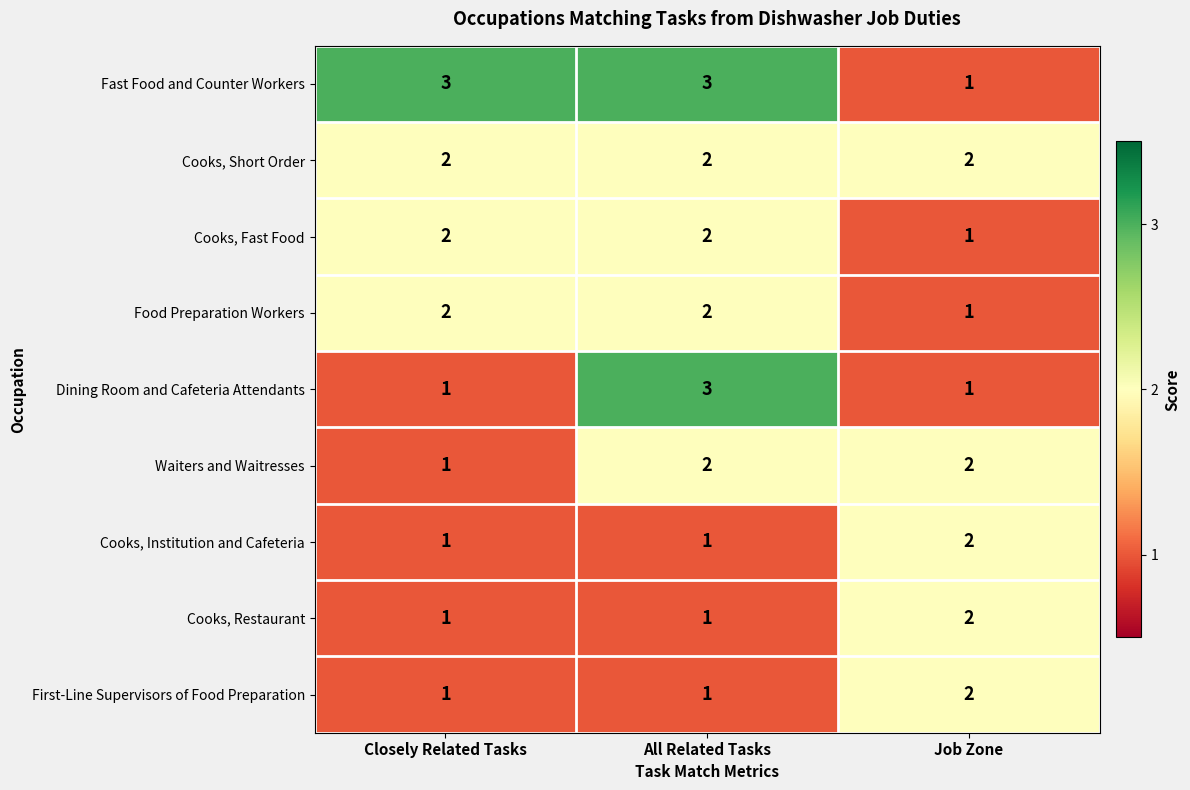

Which series has the largest total across all categories?

Fast Food and Counter Workers